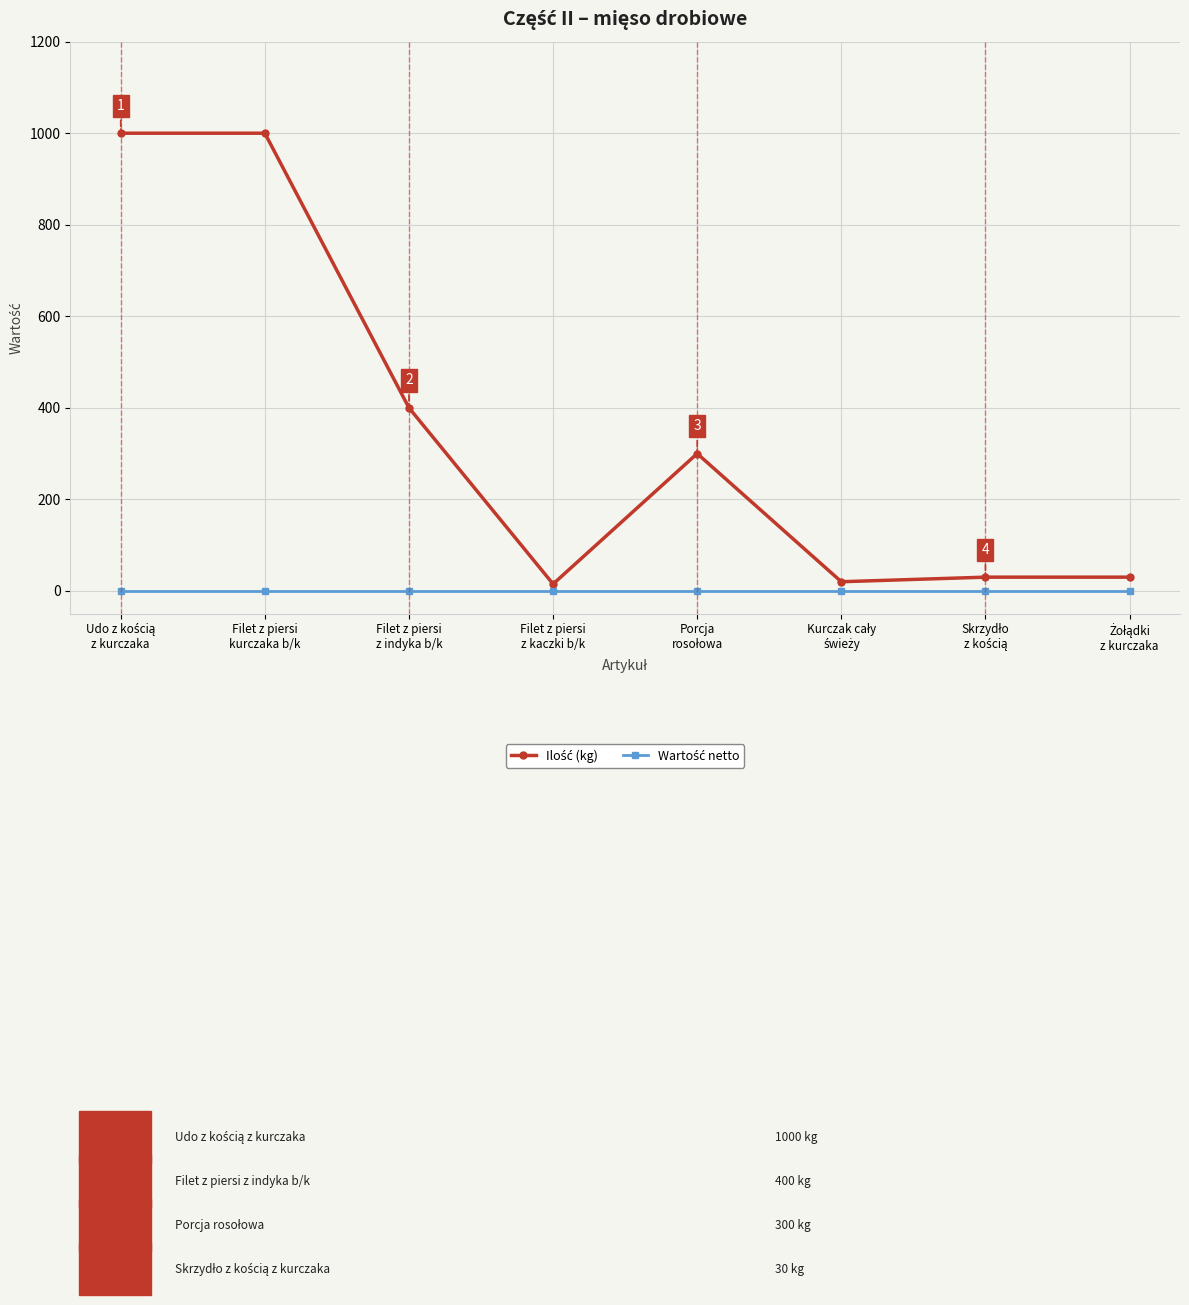

At how many categories does at least one series exceed 124?

4